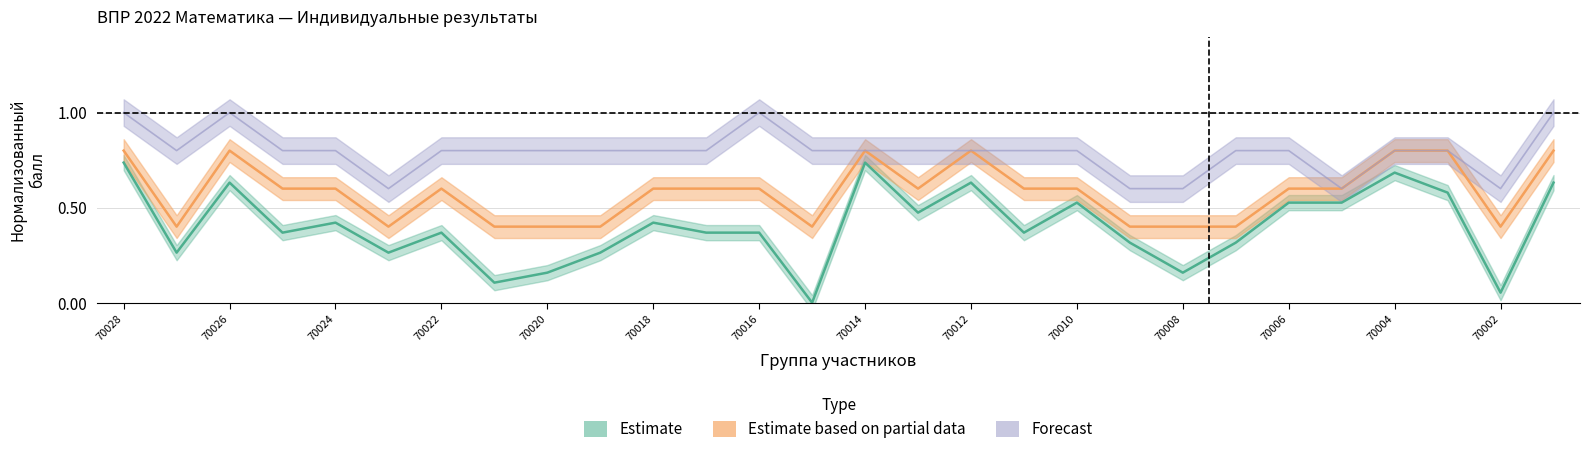

At which category does journal_mark reach its first local valley?

70027